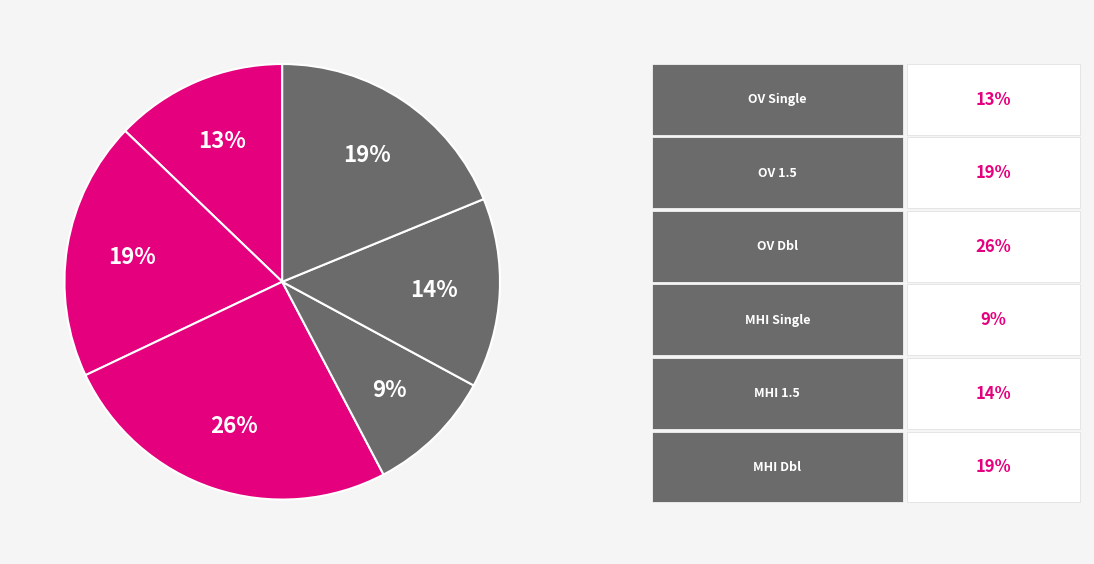

Which slice is the smallest?

MHI Single